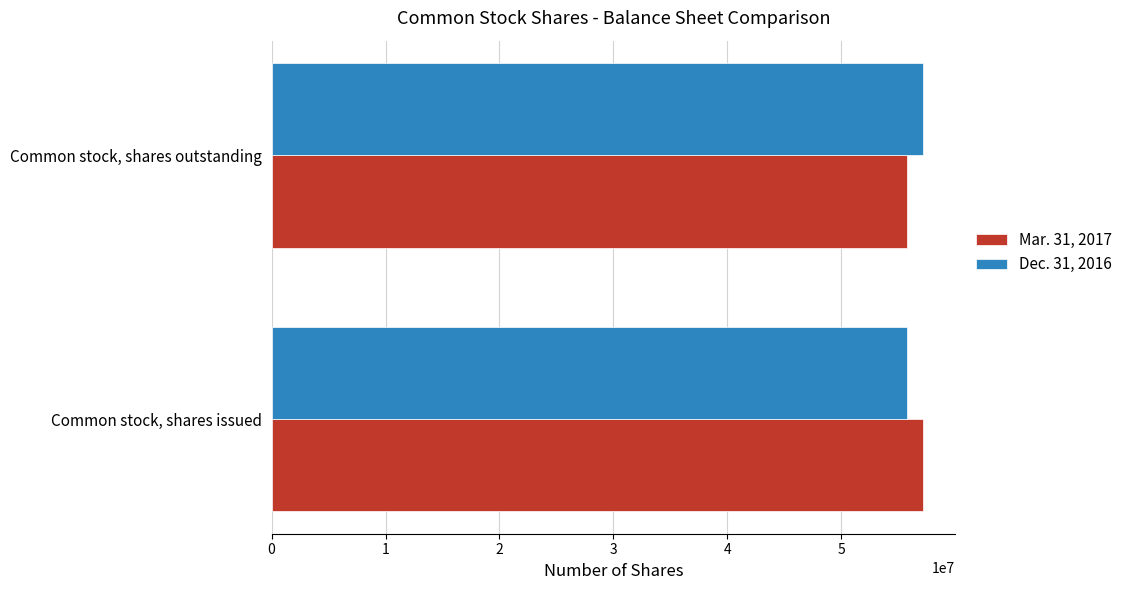

The Dec. 31, 2016 series shows 55768414 at Common stock, shares issued. True or false?

True